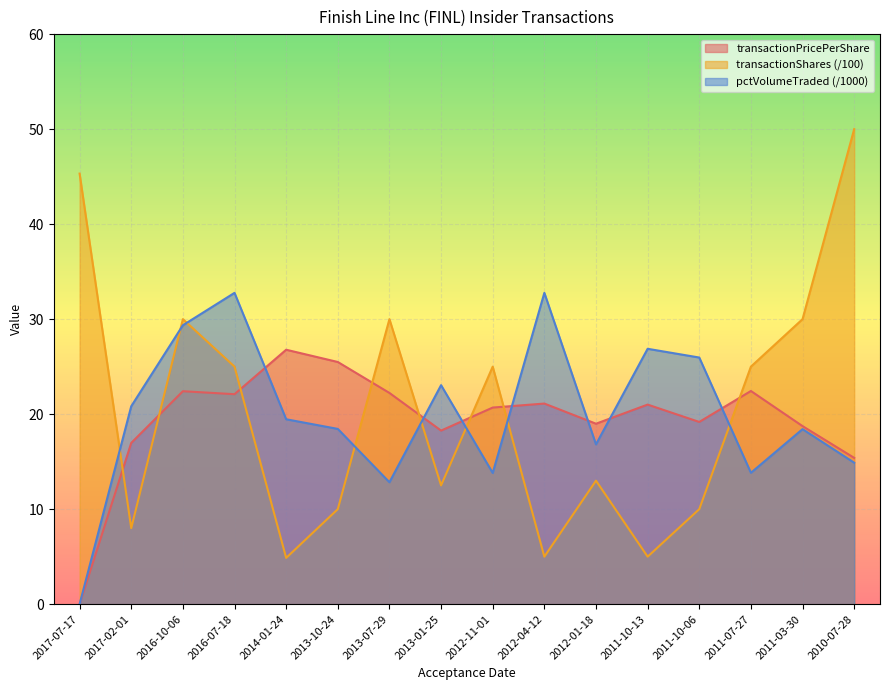

What is the maximum value for transactionShares?

50.0